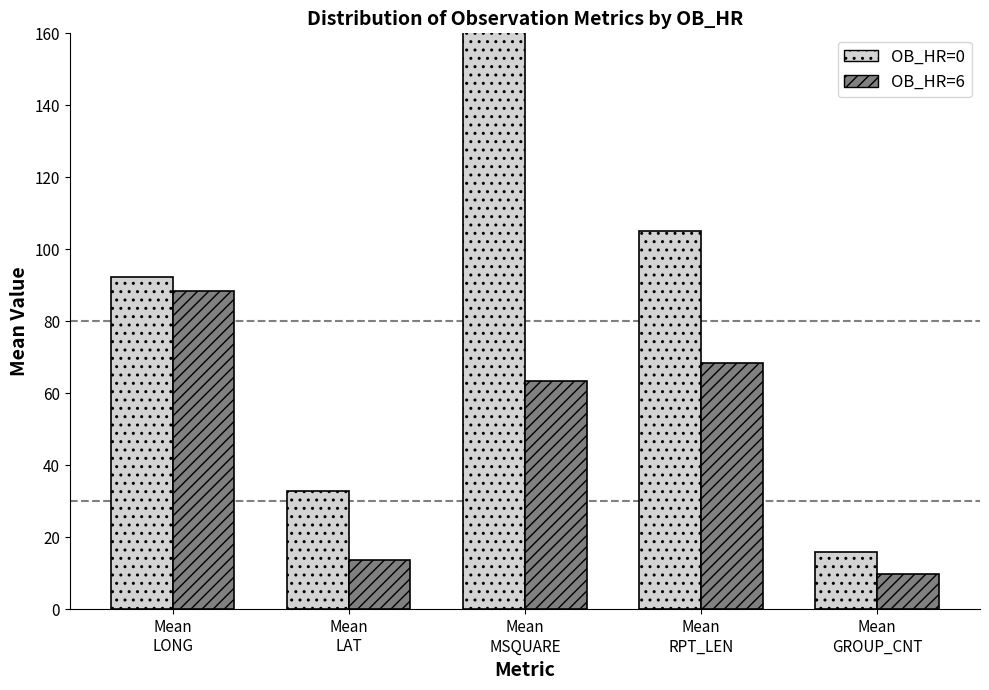

Rank the categories by OB_HR=6 value from lowest to highest.

Mean
GROUP_CNT, Mean
LAT, Mean
MSQUARE, Mean
RPT_LEN, Mean
LONG